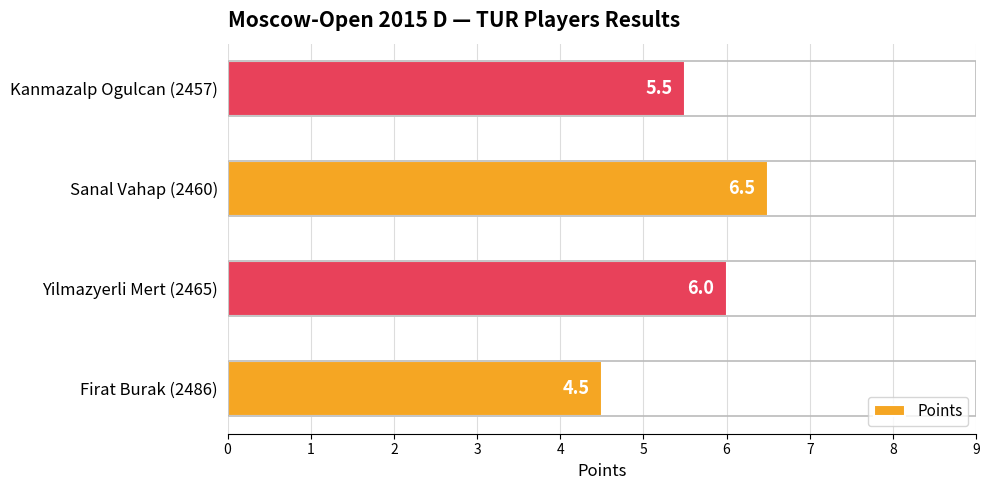

Reading bottom to top, what are all the values shown in this chart?

Firat Burak (2486)=4.5	Yilmazyerli Mert (2465)=6.0	Sanal Vahap (2460)=6.5	Kanmazalp Ogulcan (2457)=5.5